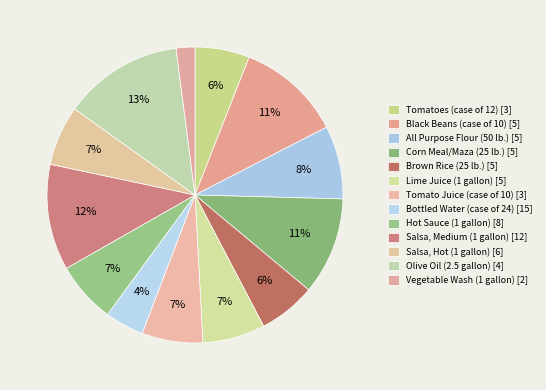

How many slices are in this pie chart?

13